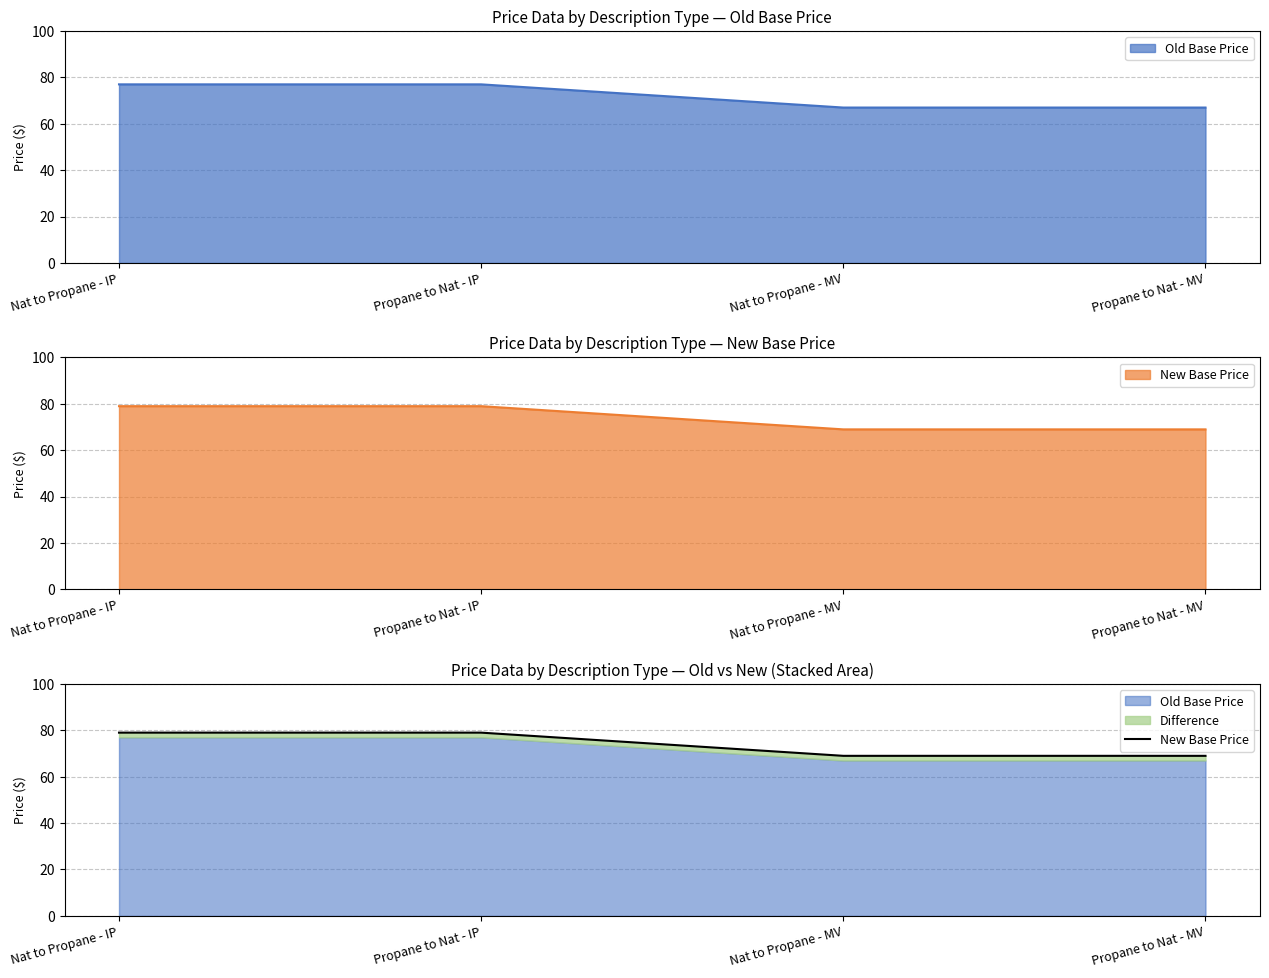

The value at Propane to Nat - MV is 69. True or false?

True